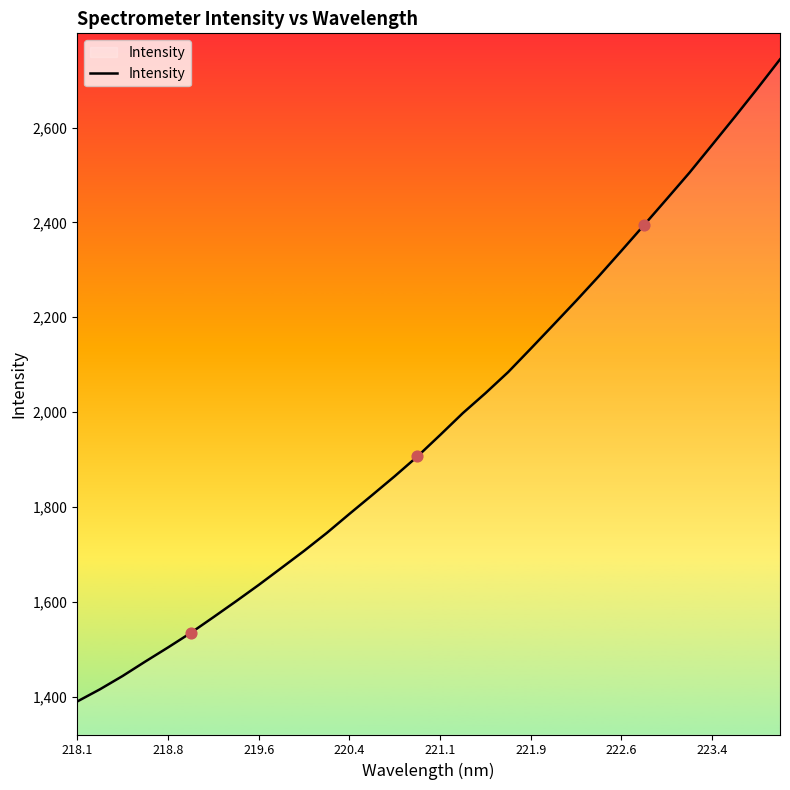

What is the minimum value shown in the chart?

1389.9